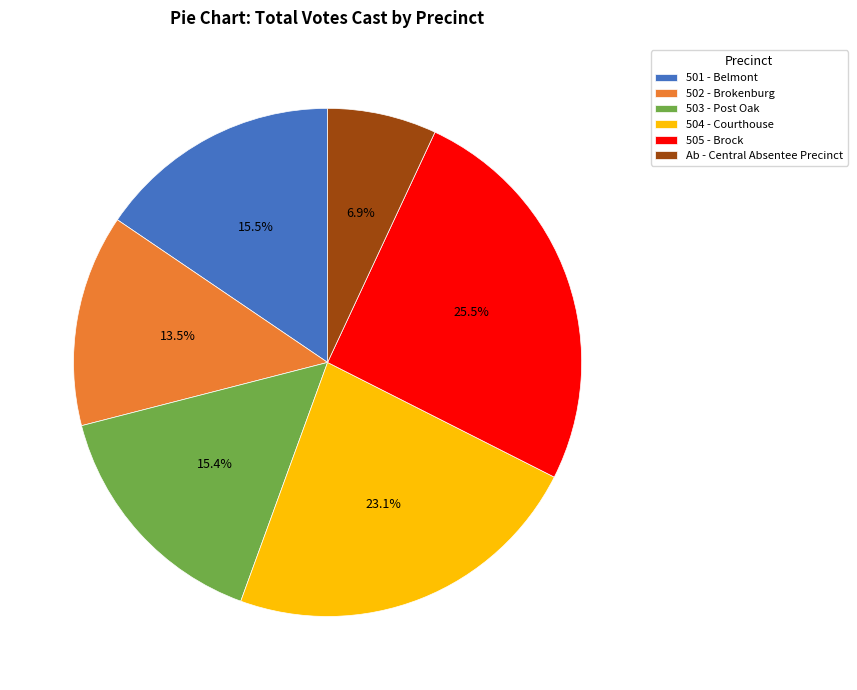

Combined, what portion of the pie is 503 - Post Oak and 502 - Brokenburg?

28.9%